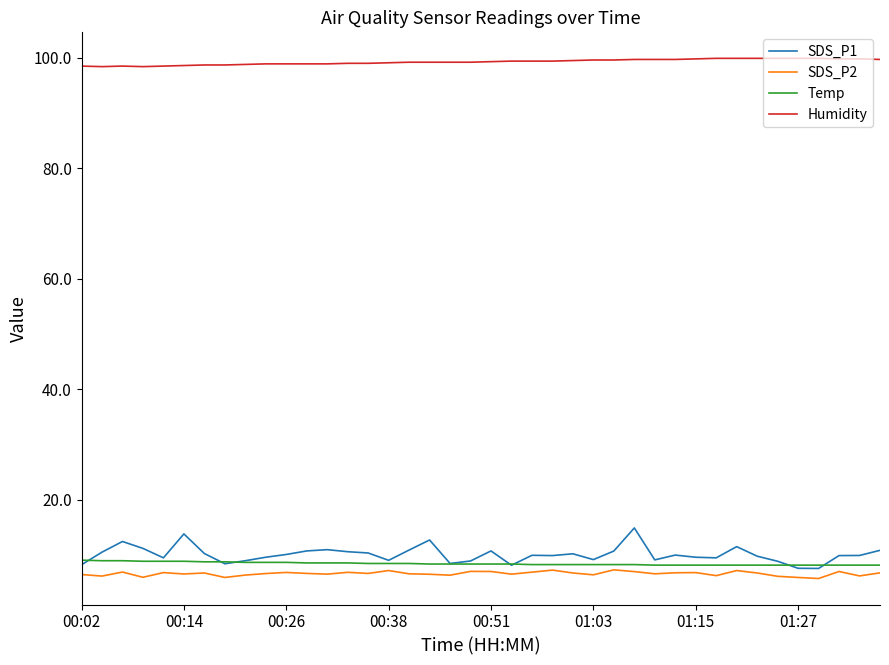

What is the maximum value for SDS_P1?

14.9